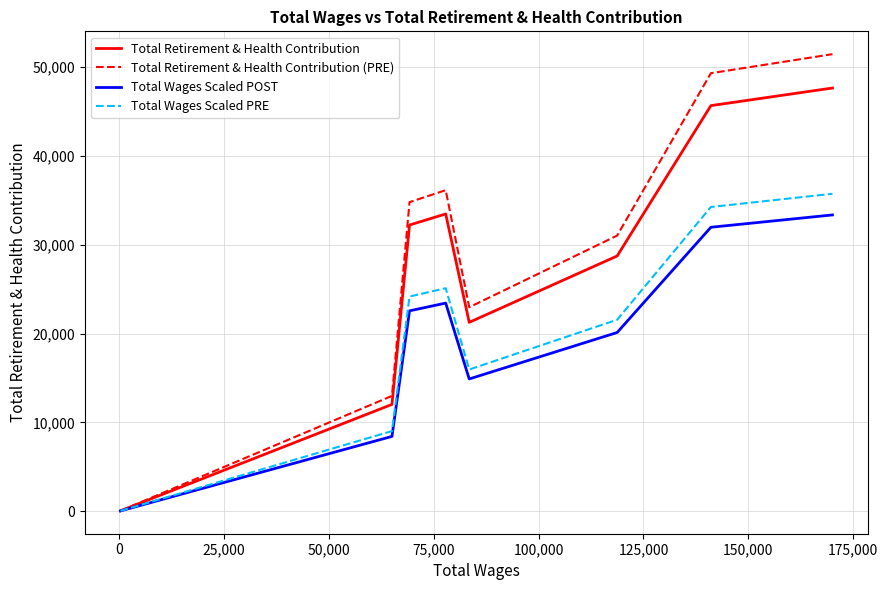

Which series has the widest spread of values?

Total Retirement & Health Contribution (PRE)